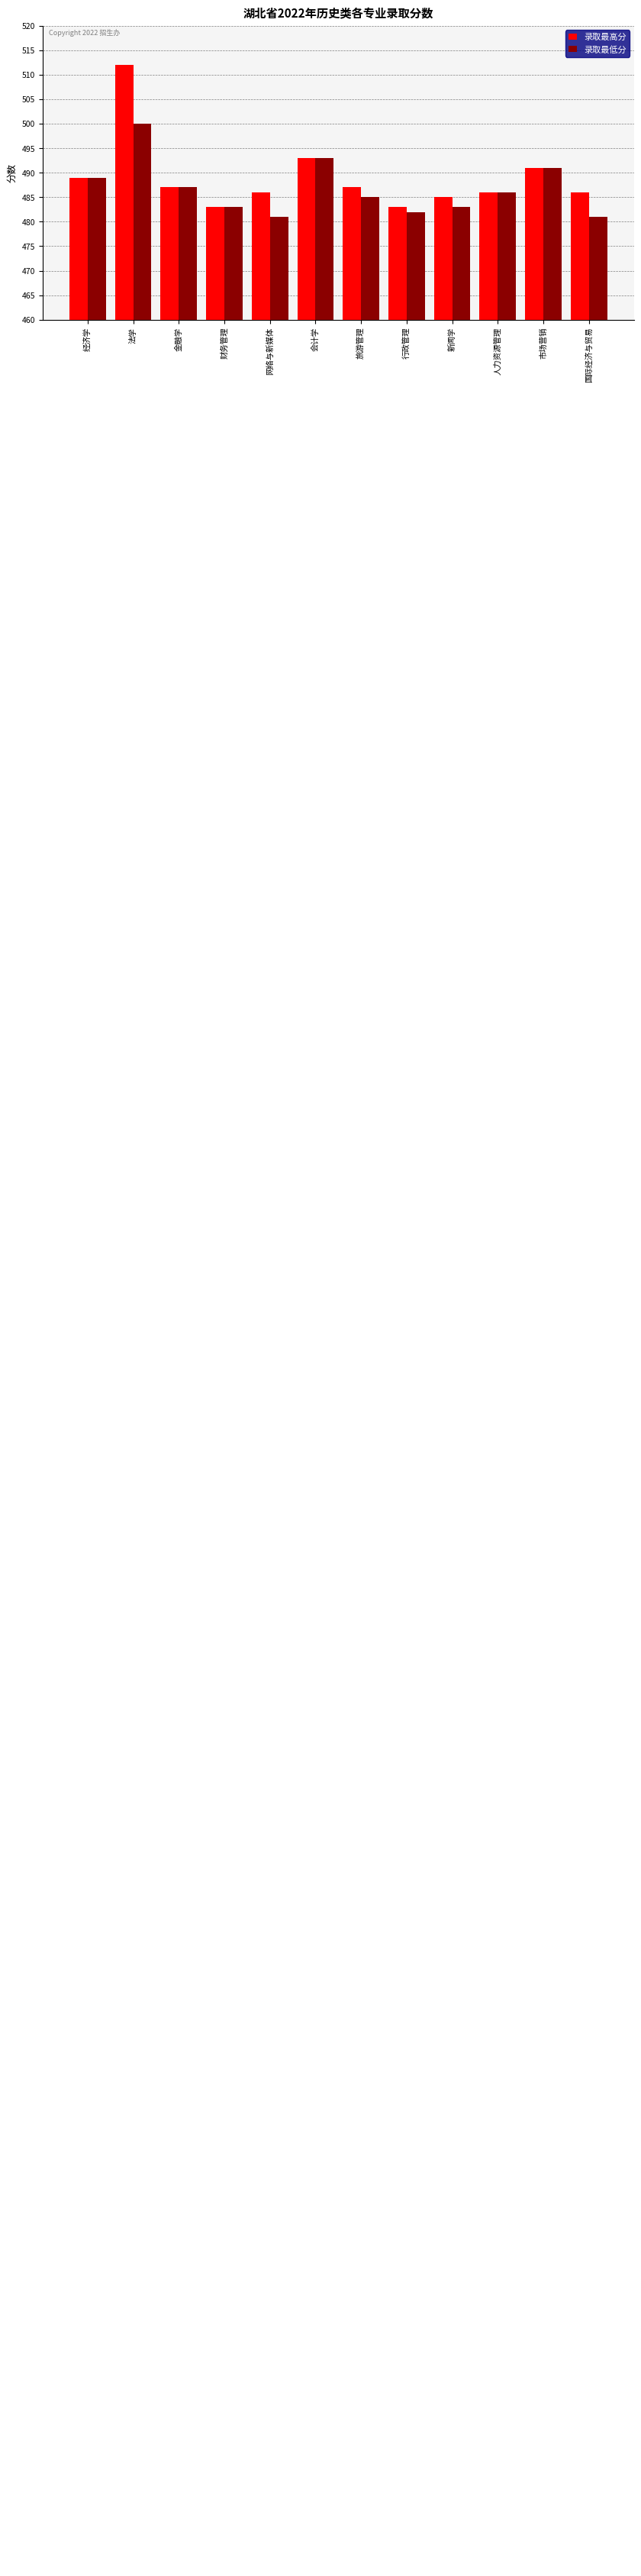

Rank the series at 国际经济与贸易 from highest to lowest value.

录取最高分, 录取最低分